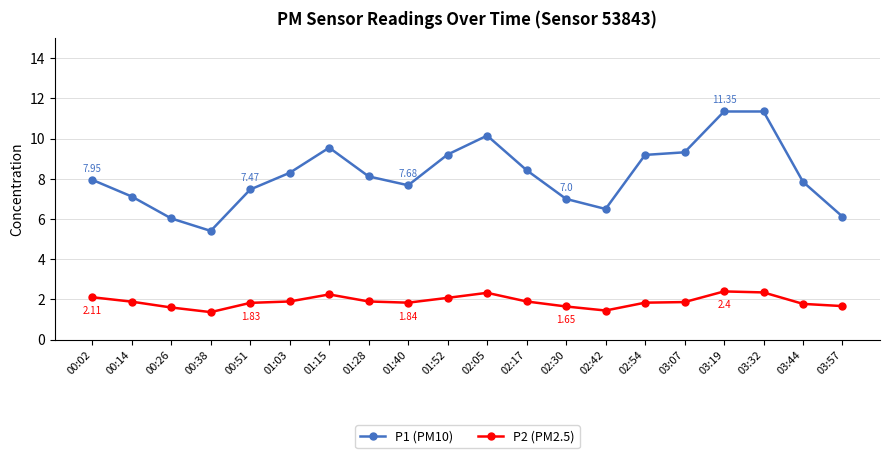

Rank the series by their average value, from lowest to highest.

P2 (PM2.5), P1 (PM10)